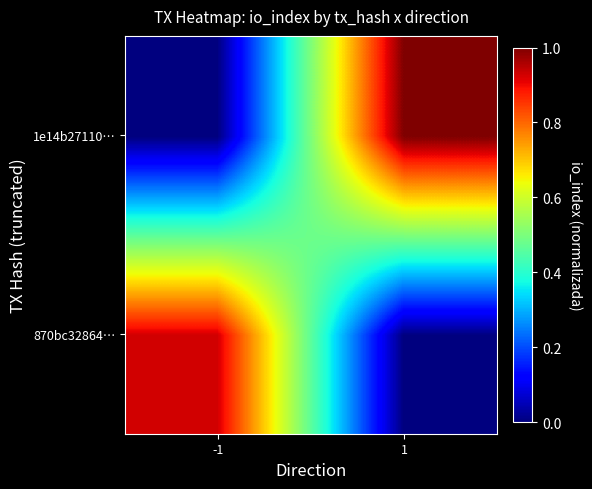

Reading left to right, transcribe all the data shown in this chart.

870bc32864…: -1=0.9	1=0.0
1e14b27110…: -1=0.0	1=1.0